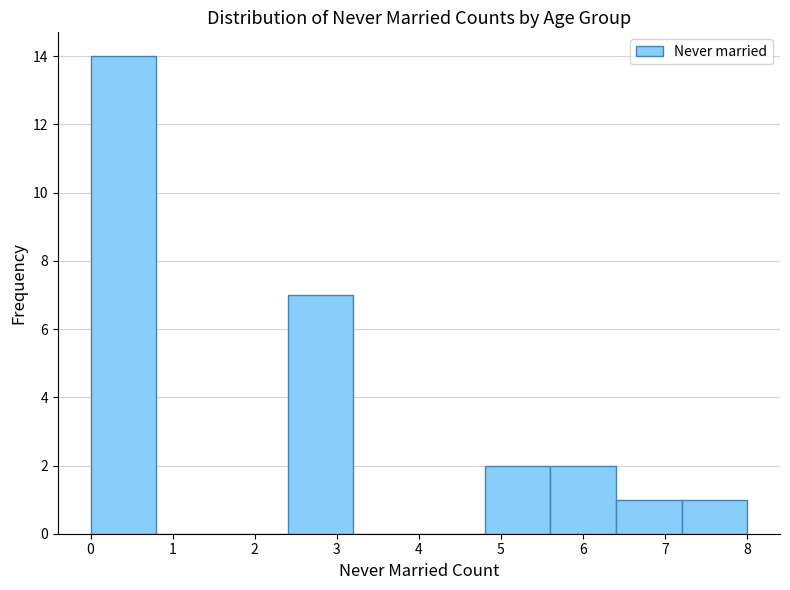

What is the height of the bar covering 0.0 to 0.8 on the x-axis? The values are not printed on the chart, so give them approximately, as read against the axis.

14